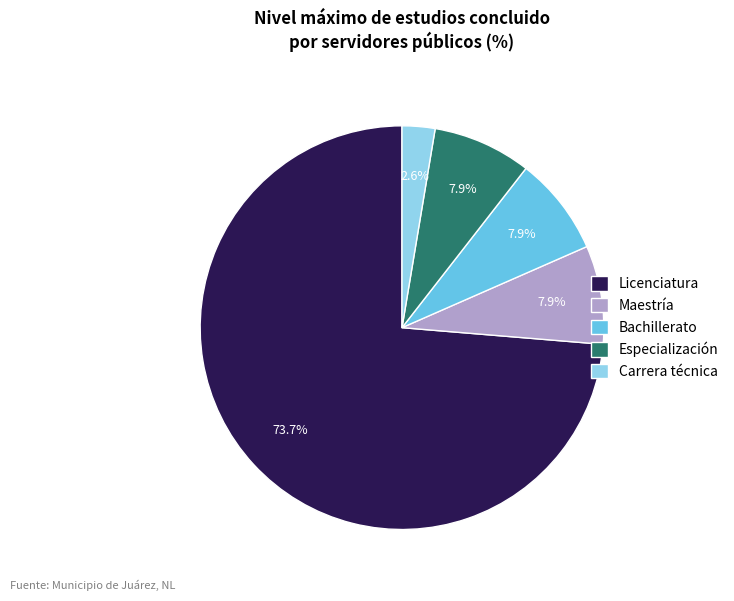

To the nearest percent, what is the combined percentage of Maestría and Licenciatura?

82%